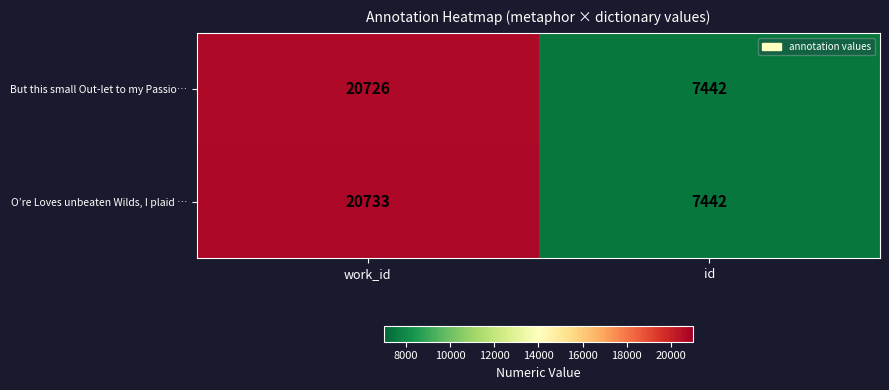

Is it true that O’re Loves unbeaten Wilds, I plaid … equals 10784 at id?

False